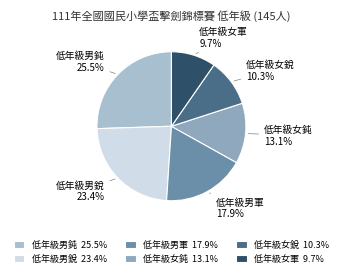

How much of the chart is everything except 低年級男鈍?

74.5%